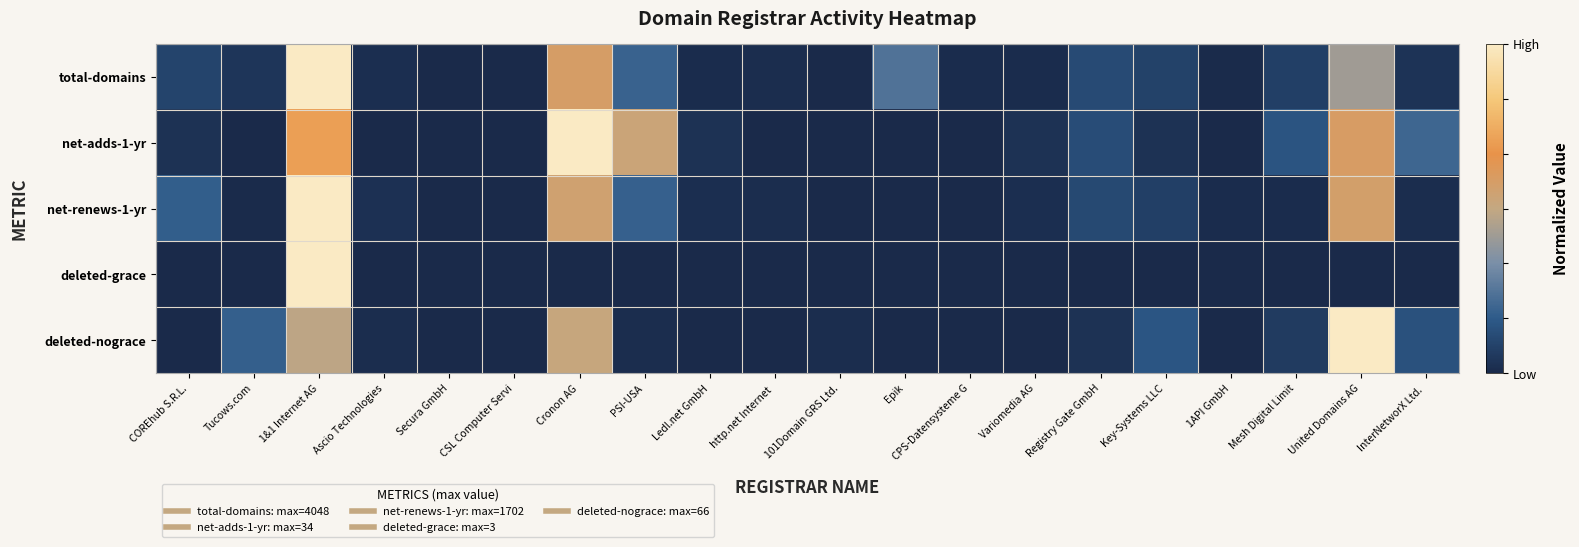

How many data points does each series have?

20